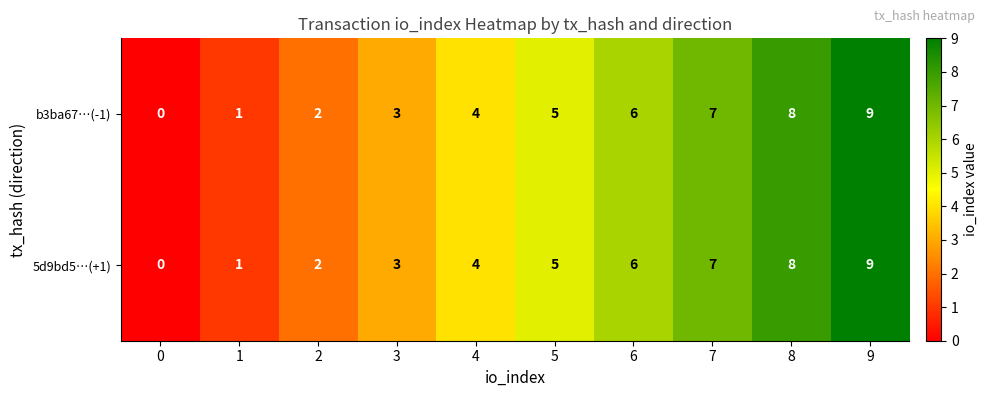

At which label is 5d9bd5…(+1) closest to 4?

4